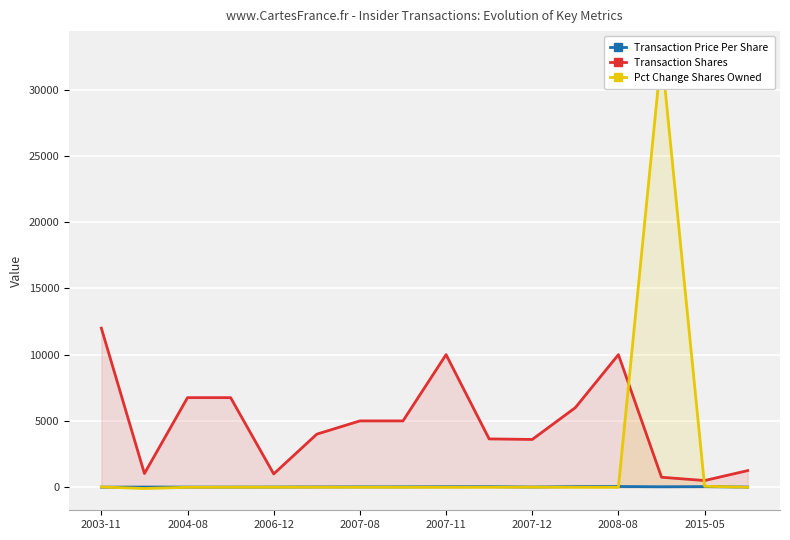

Where does the Transaction Price Per Share series first go above 24?

2007-08